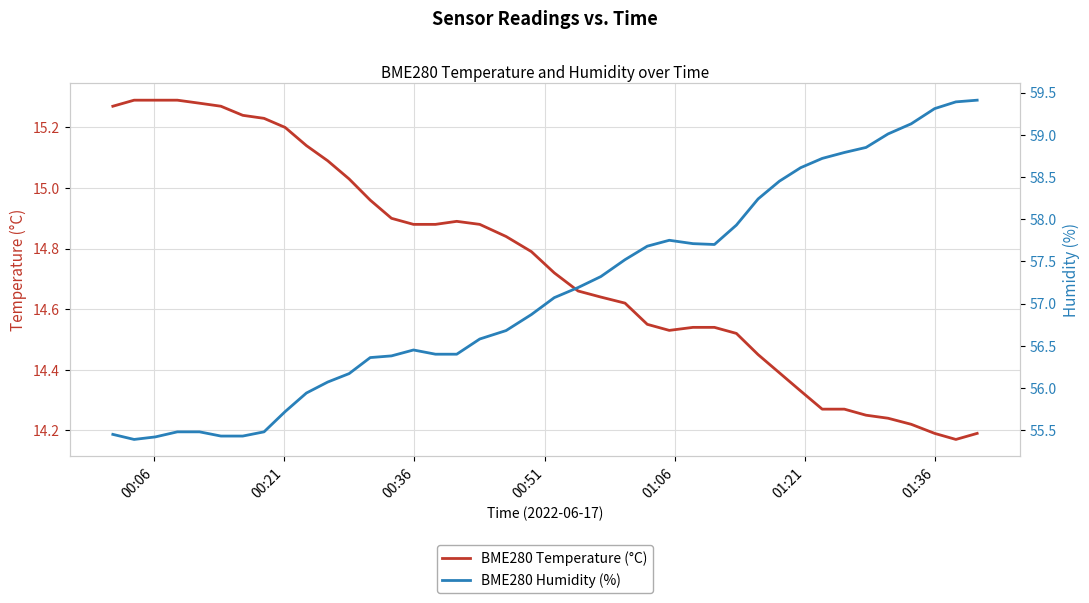

Reading left to right, transcribe all the data shown in this chart.

BME280 Temperature (°C): 15.3	15.3	15.3	15.3	15.3	15.3	15.2	15.2	15.2	15.1	15.1	15.0	15.0	14.9	14.9	14.9	14.9	14.9	14.8	14.8	14.7	14.7	14.6	14.6	14.6	14.5	14.5	14.5	14.5	14.4	14.4	14.3	14.3	14.3	14.2	14.2	14.2	14.2	14.2	14.2
BME280 Humidity (%): 55.5	55.4	55.4	55.5	55.5	55.4	55.4	55.5	55.7	55.9	56.1	56.2	56.4	56.4	56.5	56.4	56.4	56.6	56.7	56.9	57.1	57.2	57.3	57.5	57.7	57.8	57.7	57.7	57.9	58.2	58.5	58.6	58.7	58.8	58.9	59.0	59.1	59.3	59.4	59.4